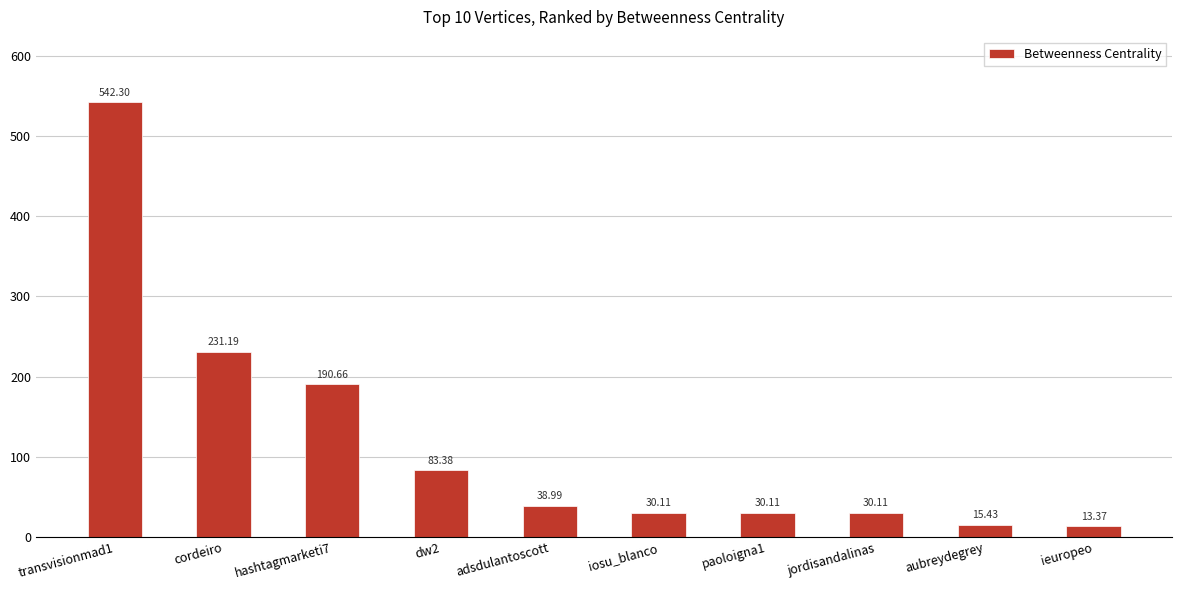

Between hashtagmarketi7 and ieuropeo, which is larger?

hashtagmarketi7